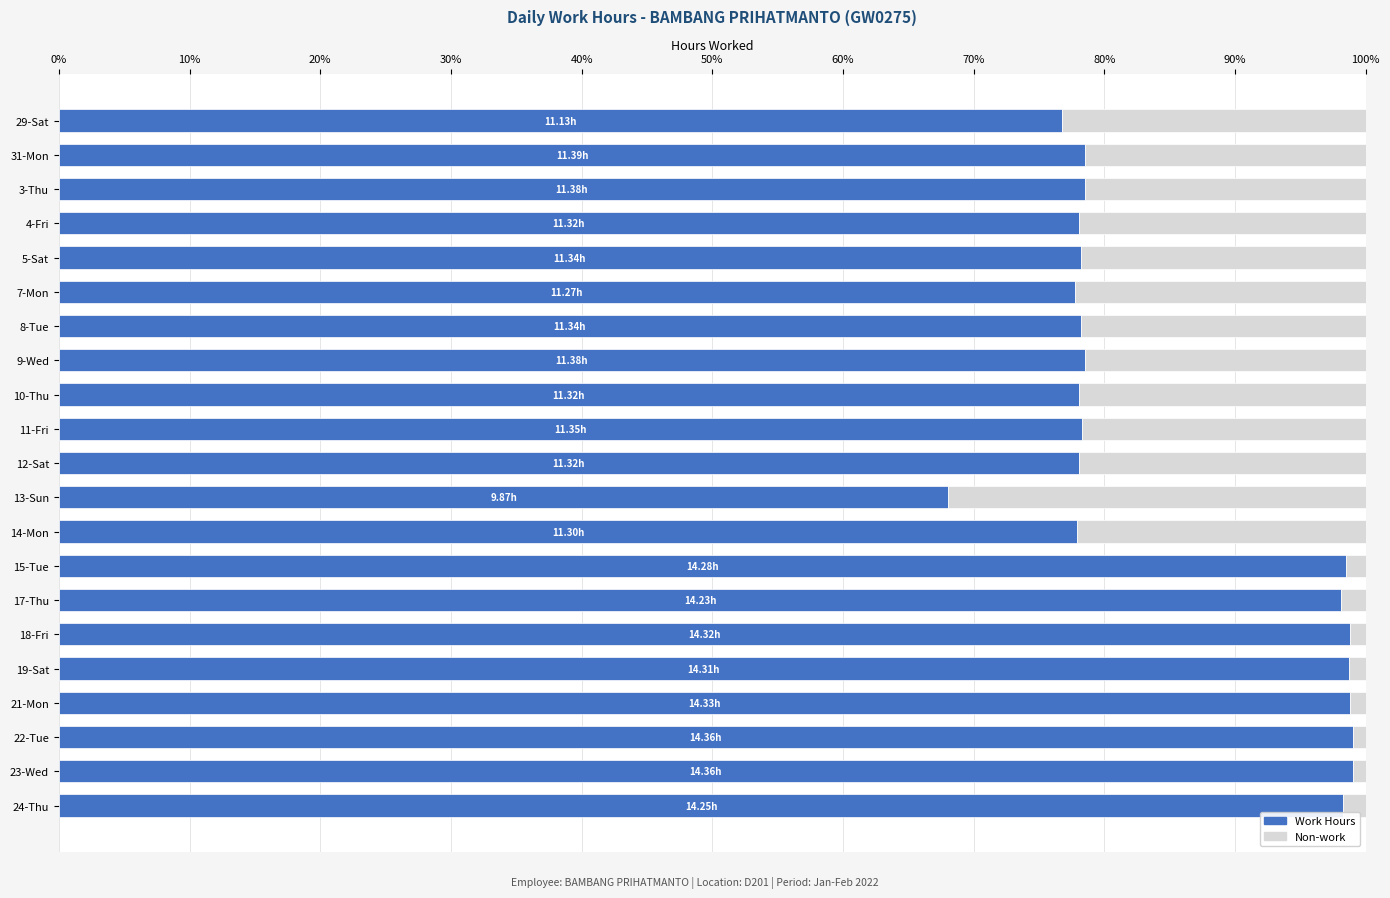

What is the sum of all Work Hours values?

1794.1